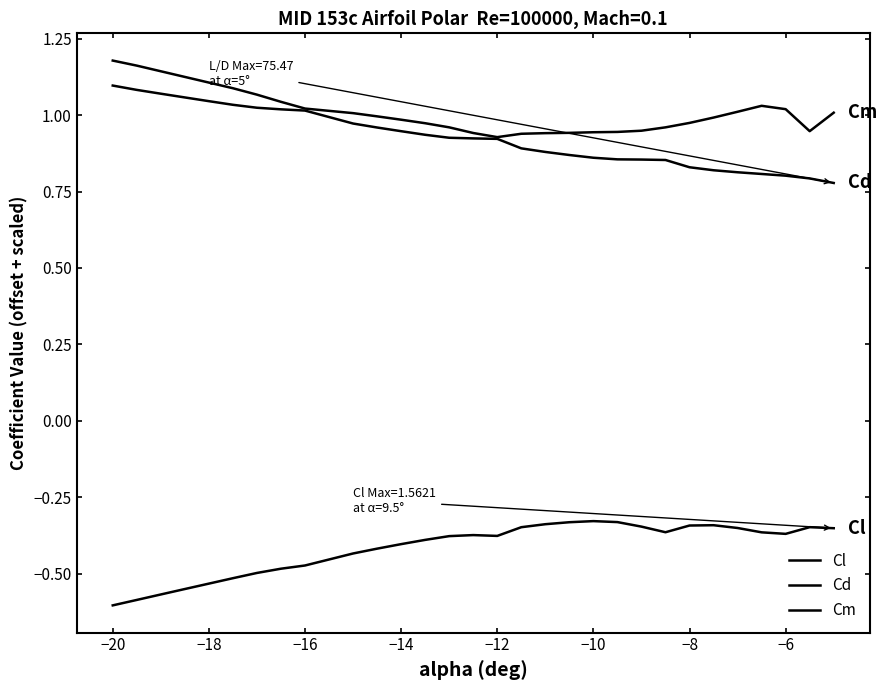

How many categories are shown in the chart?

30